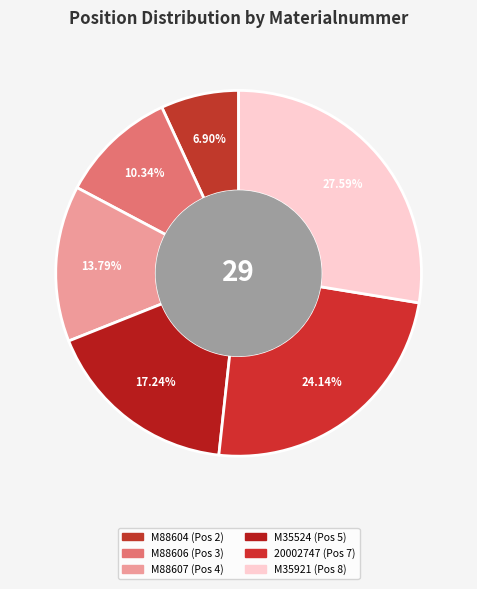

To the nearest percent, what is the difference between the 20002747 and M88606 slice percentages?

14%